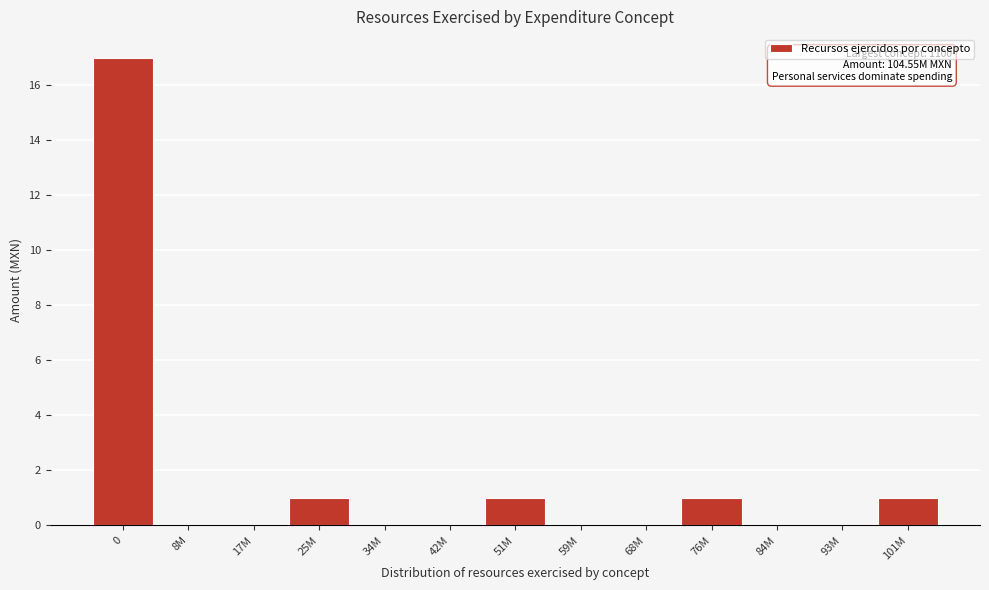

Reading left to right, list all the values displayed in this chart.

0=17	8M=0	17M=0	25M=1	34M=0	42M=0	51M=1	59M=0	68M=0	76M=1	84M=0	93M=0	101M=1